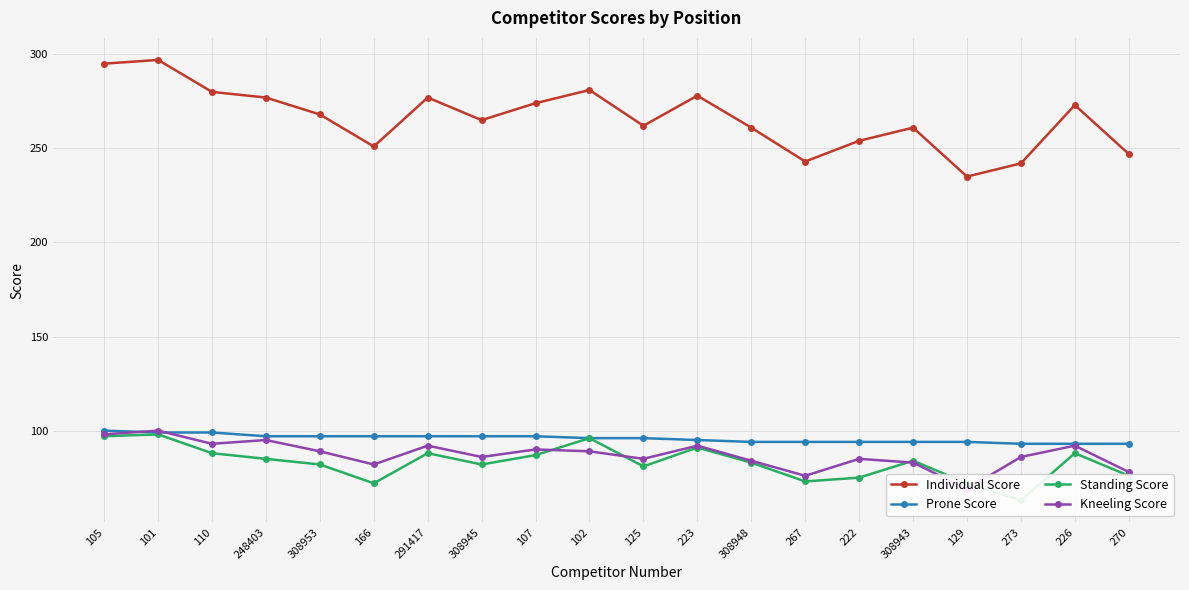

What is the sum of the Kneeling Score values at 110 and 101?

193